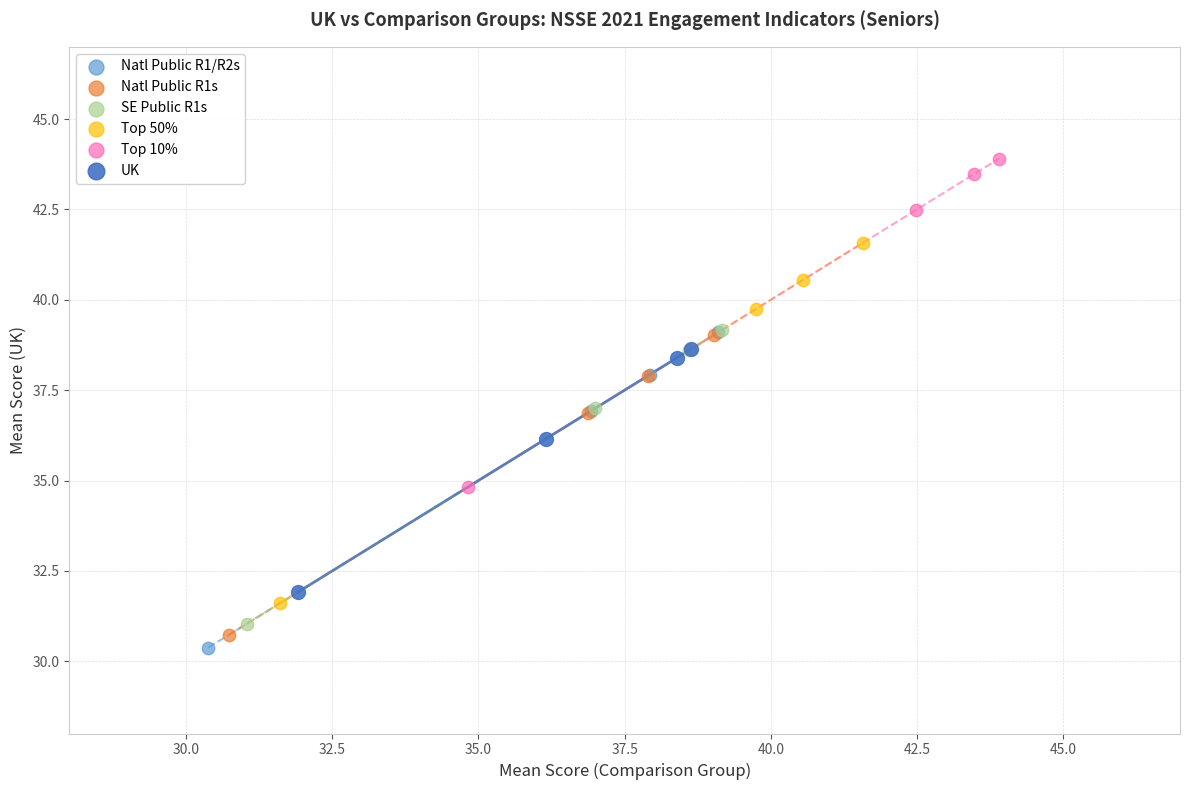

Which series has the largest Y range (max minus min)?

Top 50%